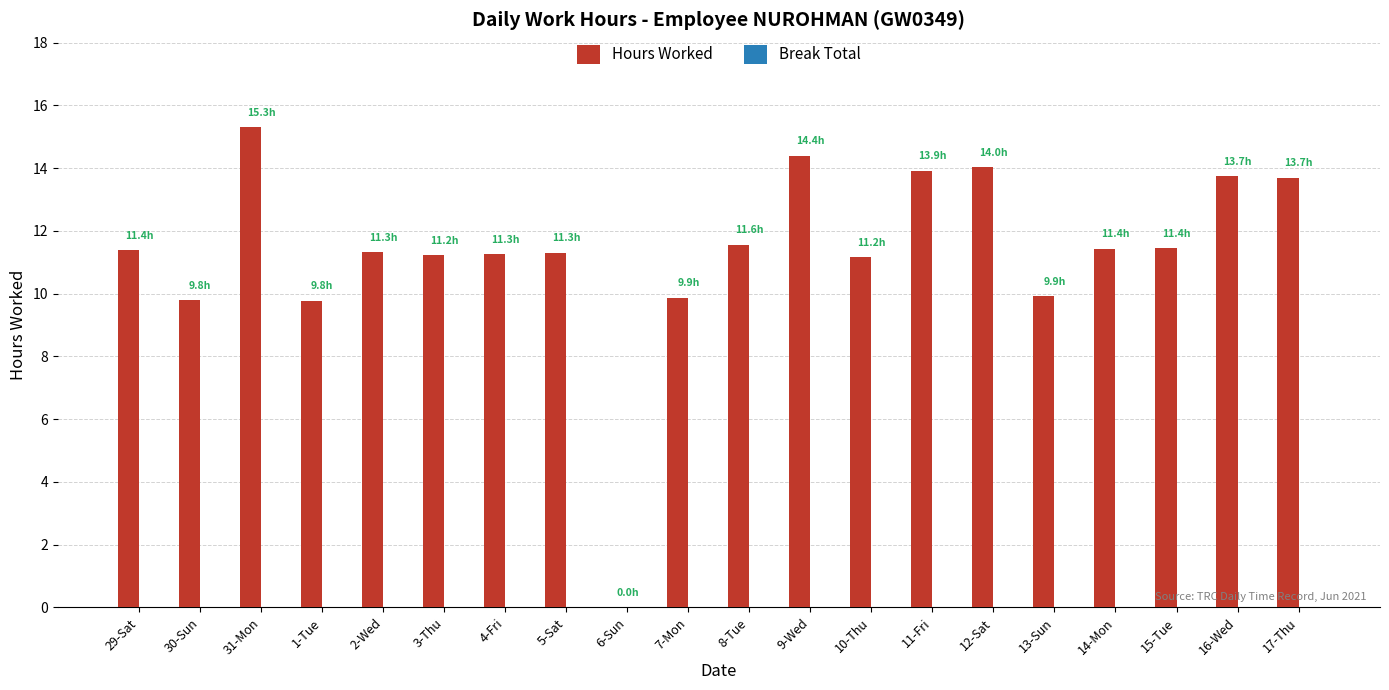

Which has a higher value, 6-Sun or 14-Mon?

14-Mon